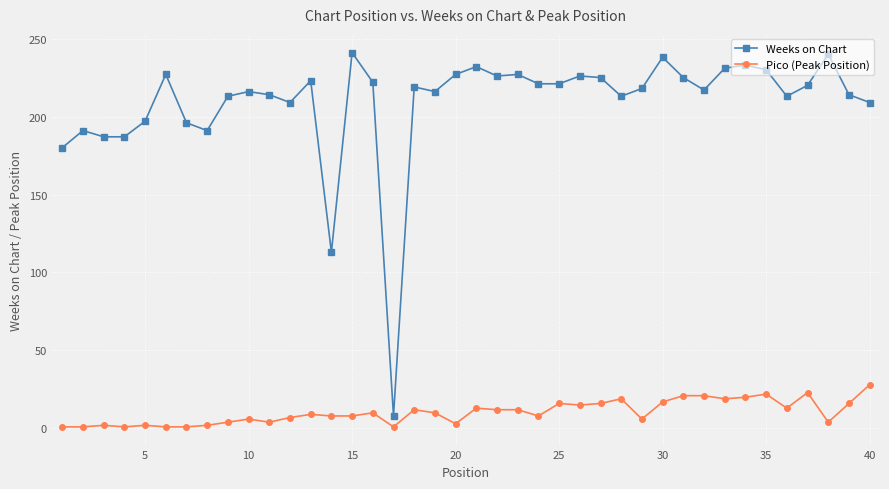

What is the maximum value for Pico (Peak Position)?

28